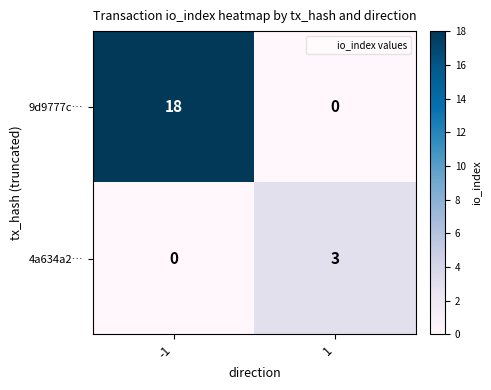

Read the 9d9777c… value at -1, to the nearest 5.

20